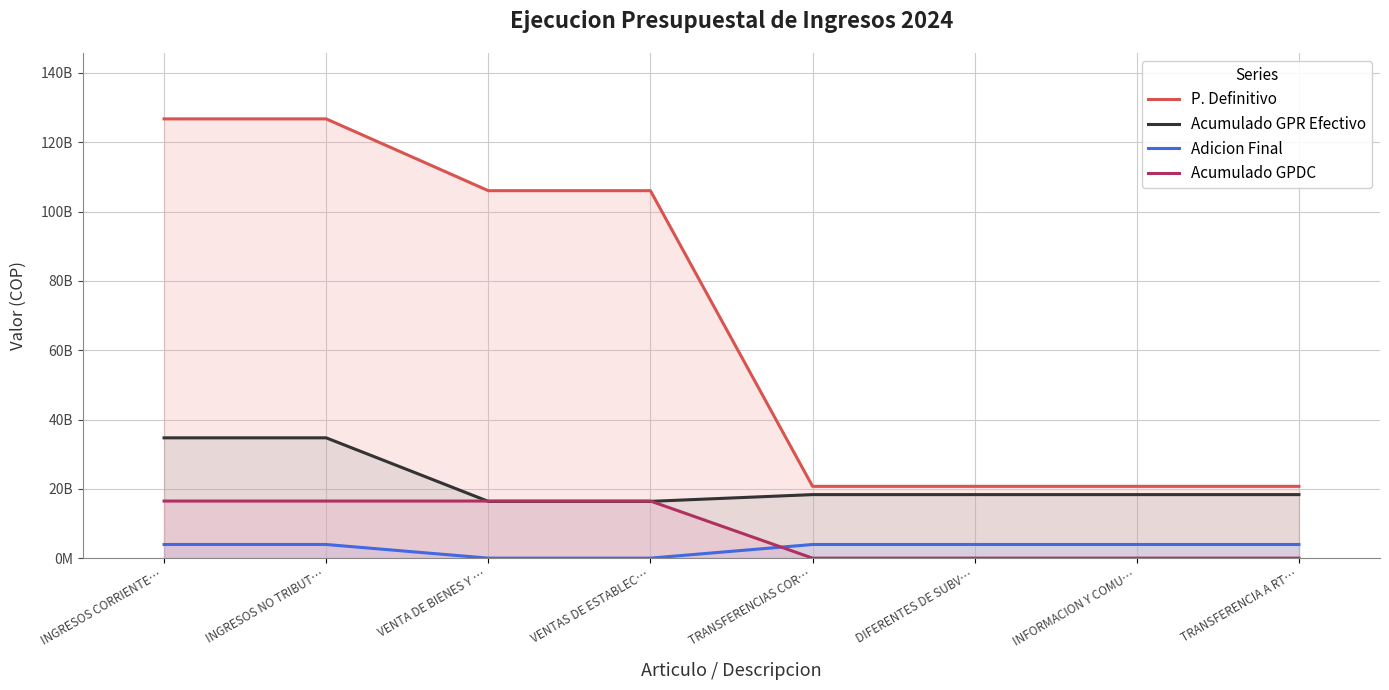

At which category does the chart reach its peak across all series?

INGRESOS CORRIENTE…